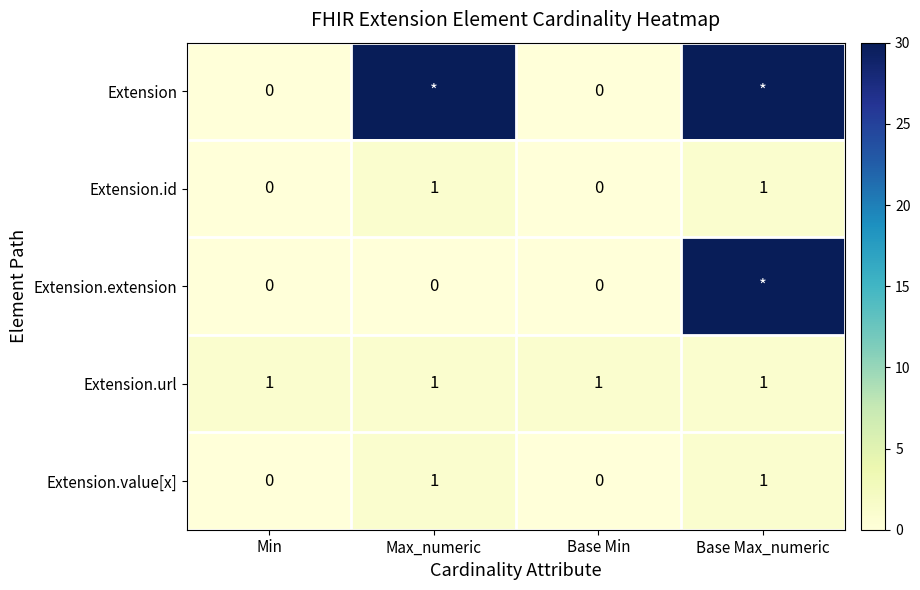

True or false: Extension.url has a value of 2 at Base Min.

False